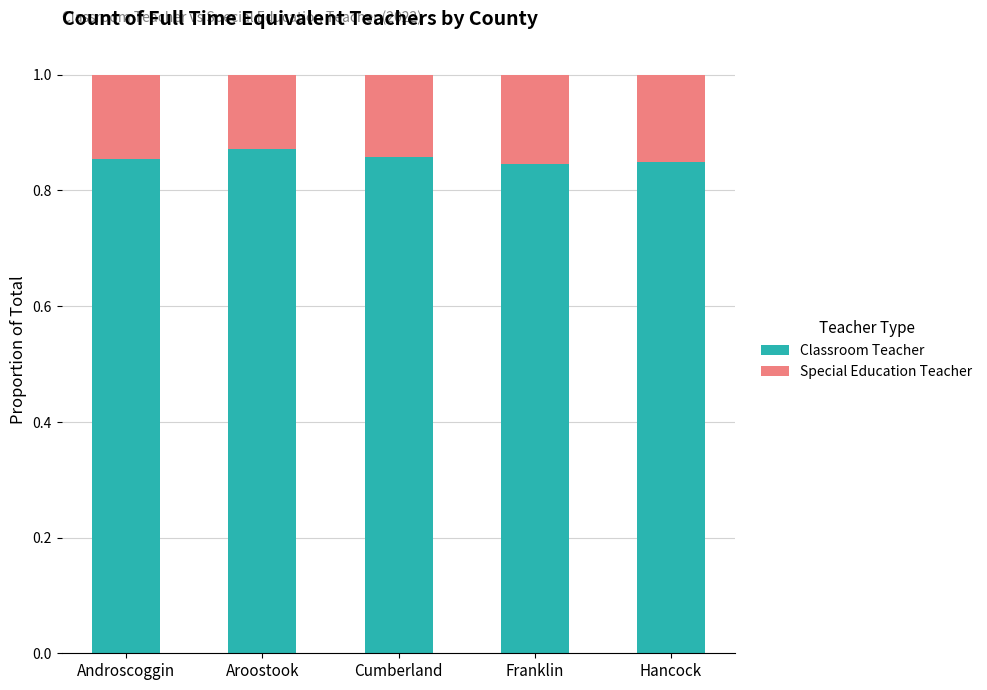

What is the sum of all Classroom Teacher values?

4.3